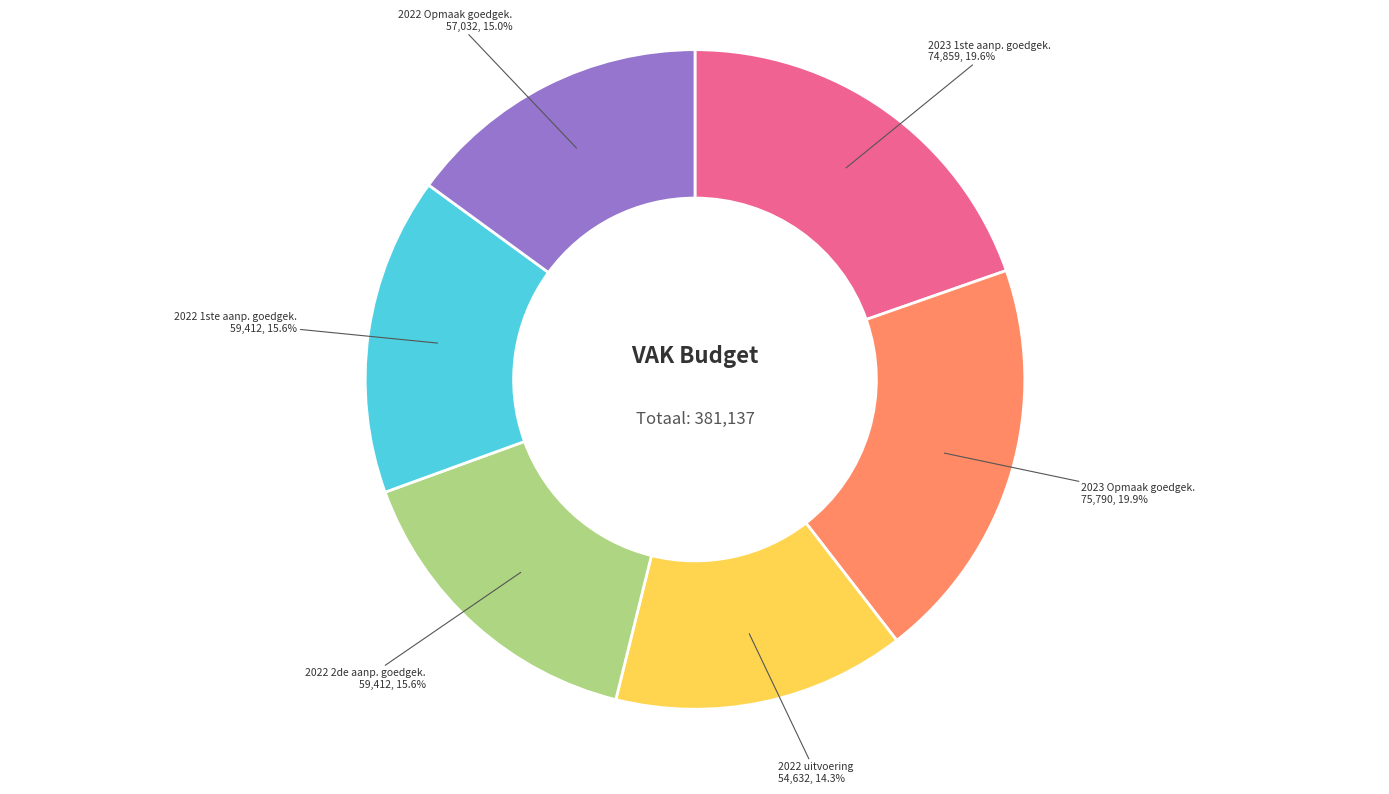

To the nearest percent, what is the average slice percentage?

17%